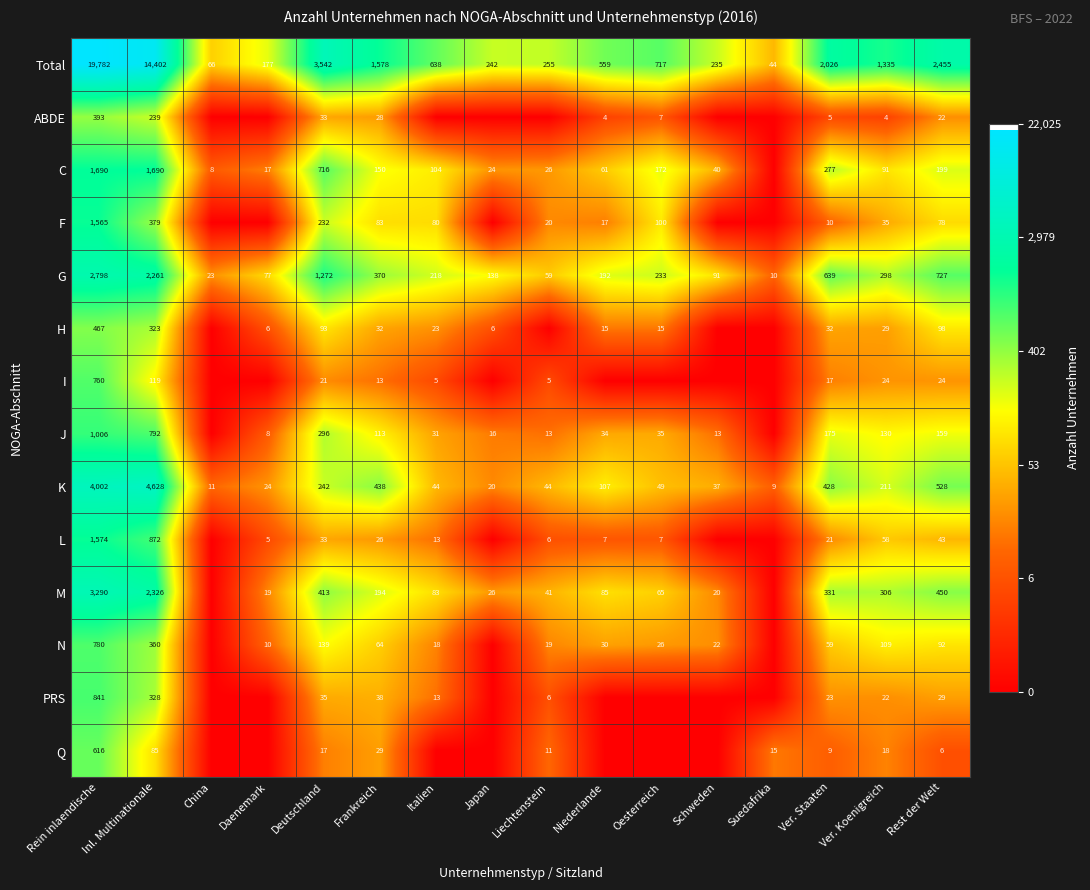

Where is Total nearest to the value 9913?

Inl. Multinationale